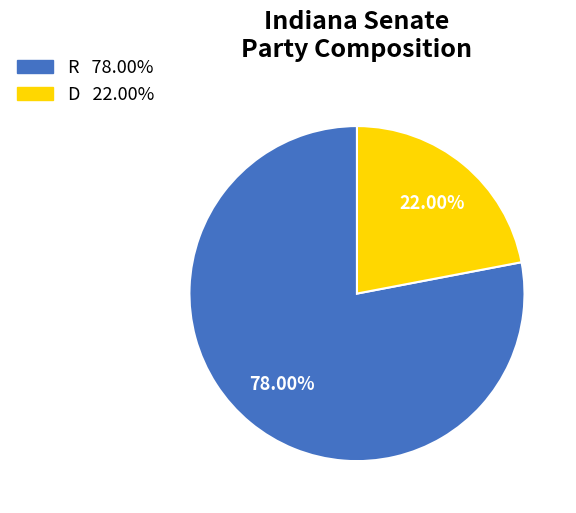

What portion of the pie excludes D?

78.0%